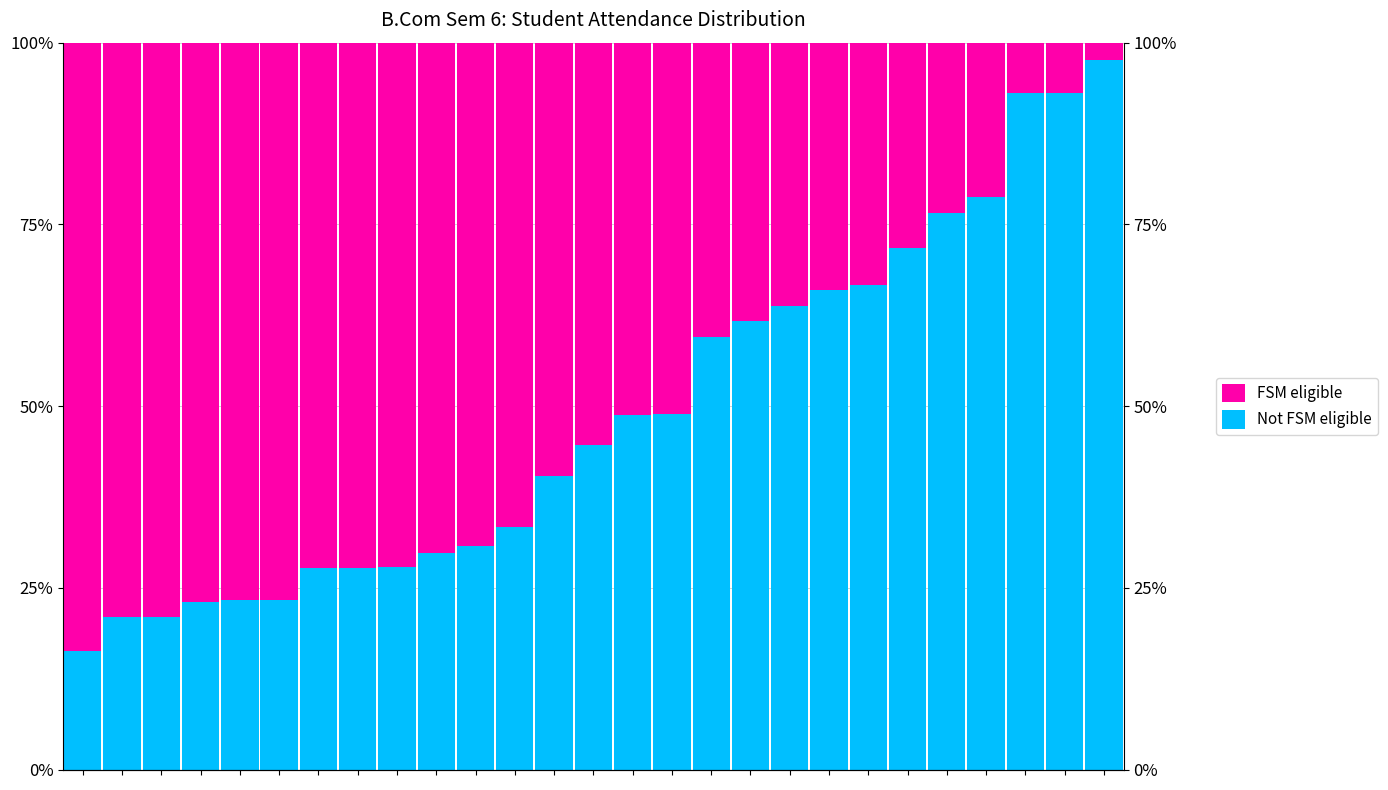

How many distinct data groups are displayed?

2